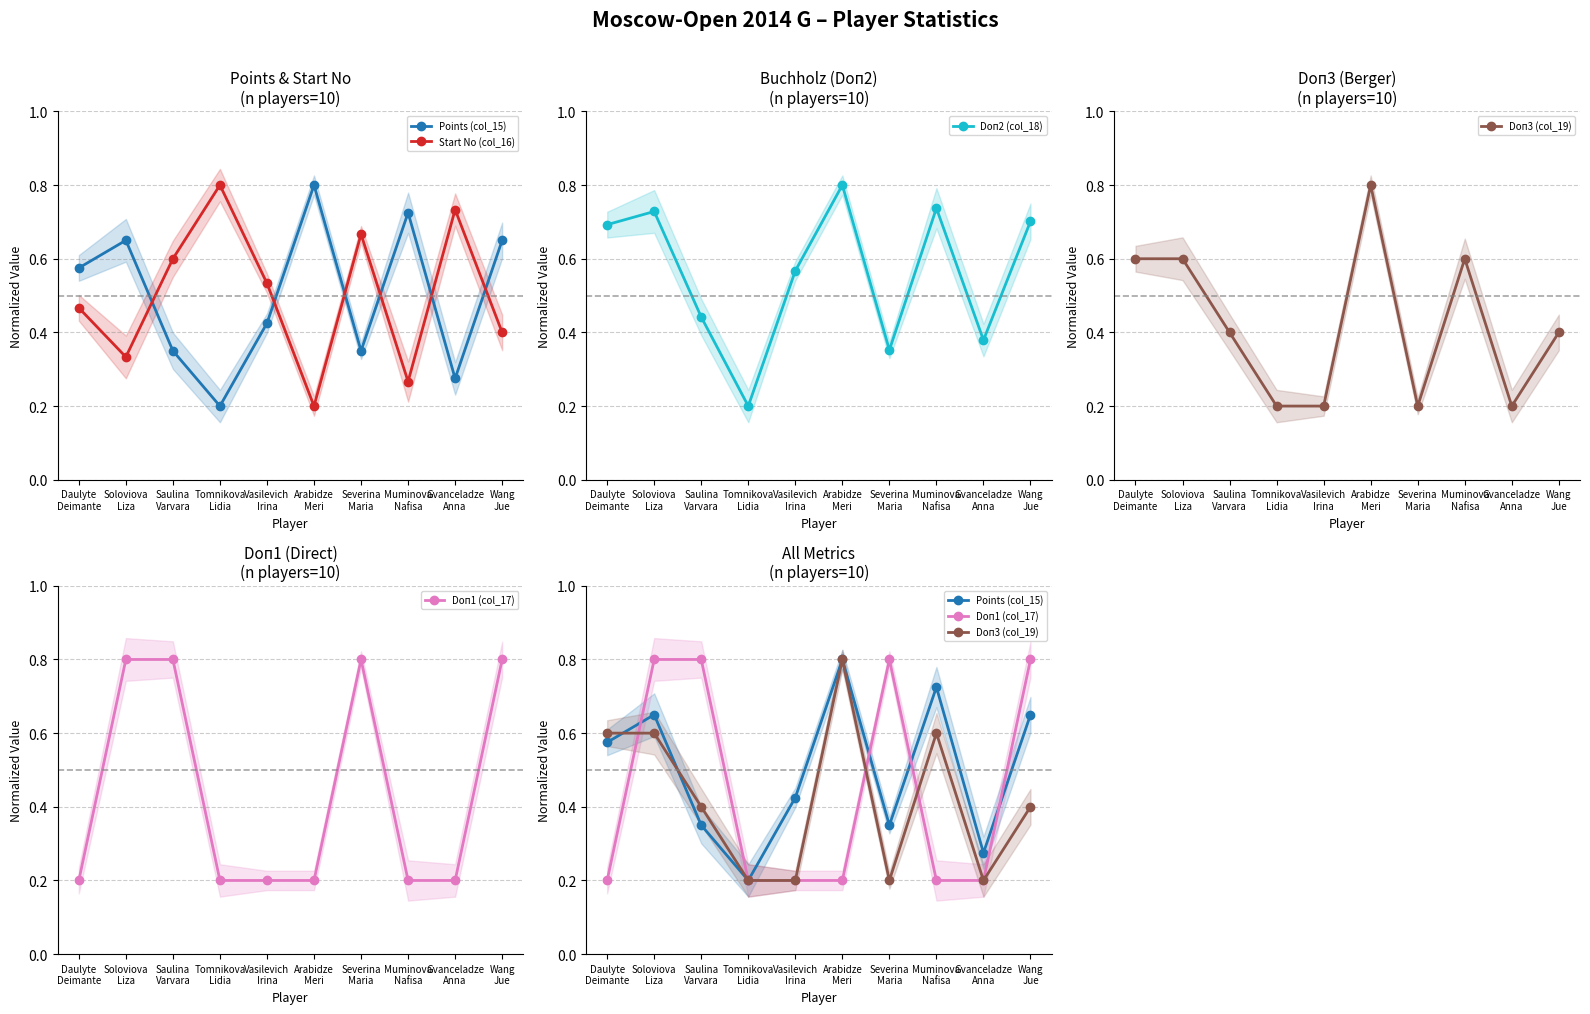

At how many categories does at least one series exceed 0?

10